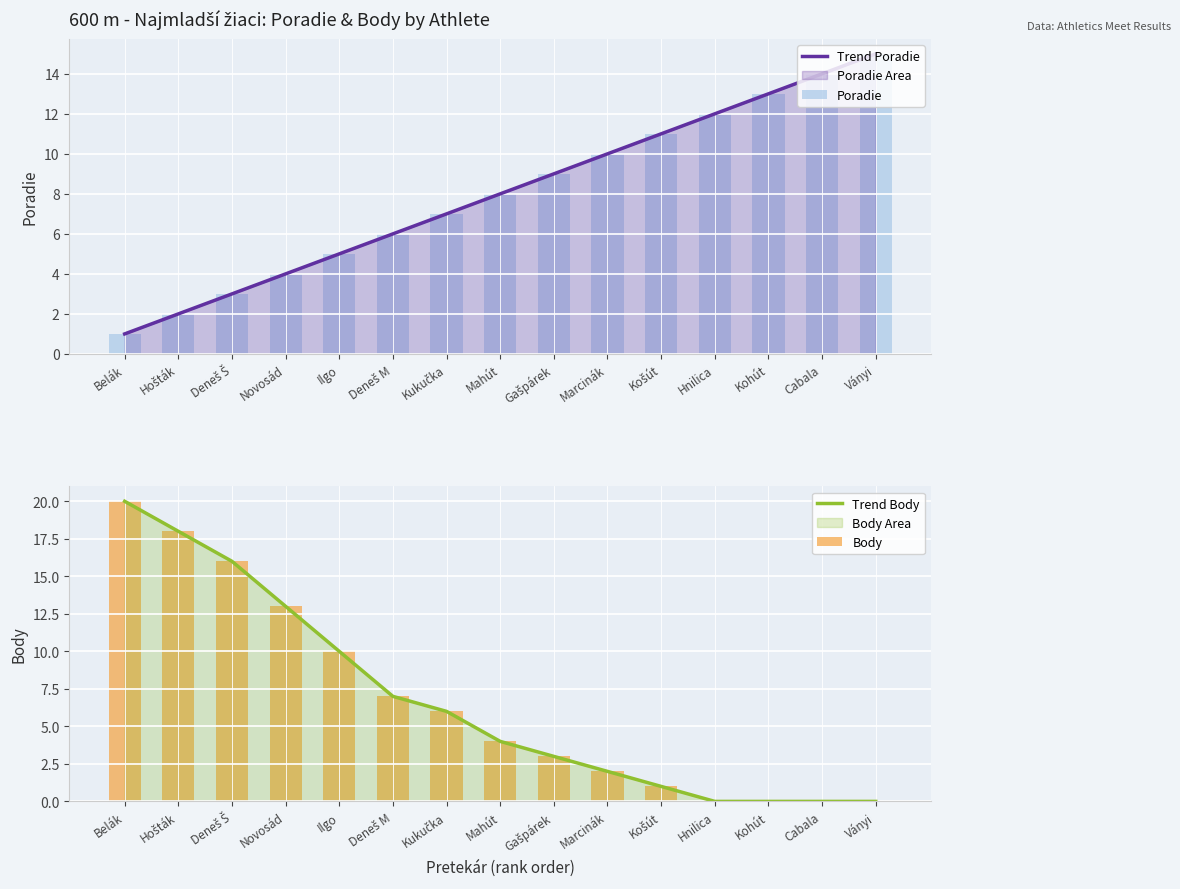

What position from the right is Hnilica?

4